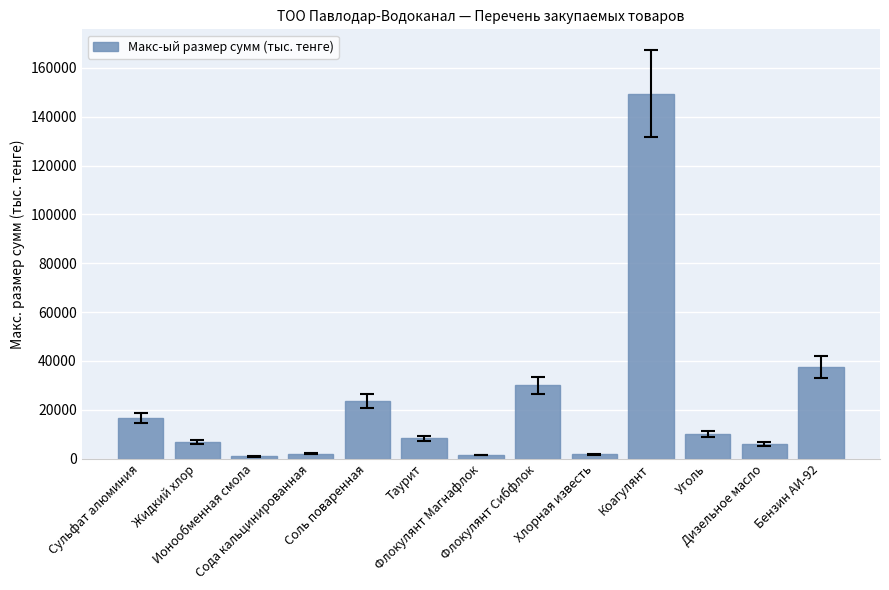

What is the value of the 2nd bar from the left?

6935.1